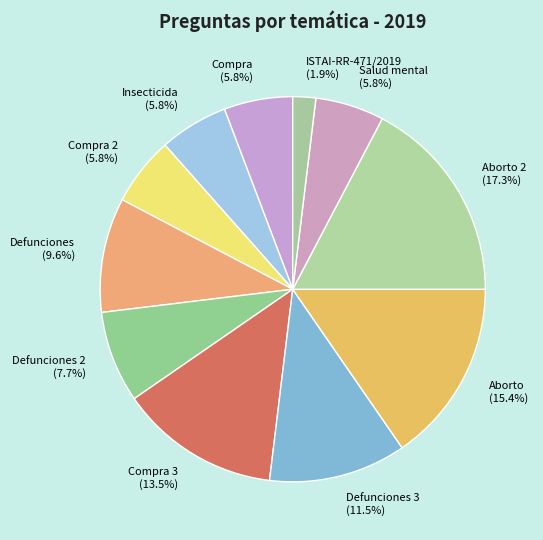

Do Insecticida (5.8%) and Compra 3 (13.5%) together represent more than half of the pie?

No